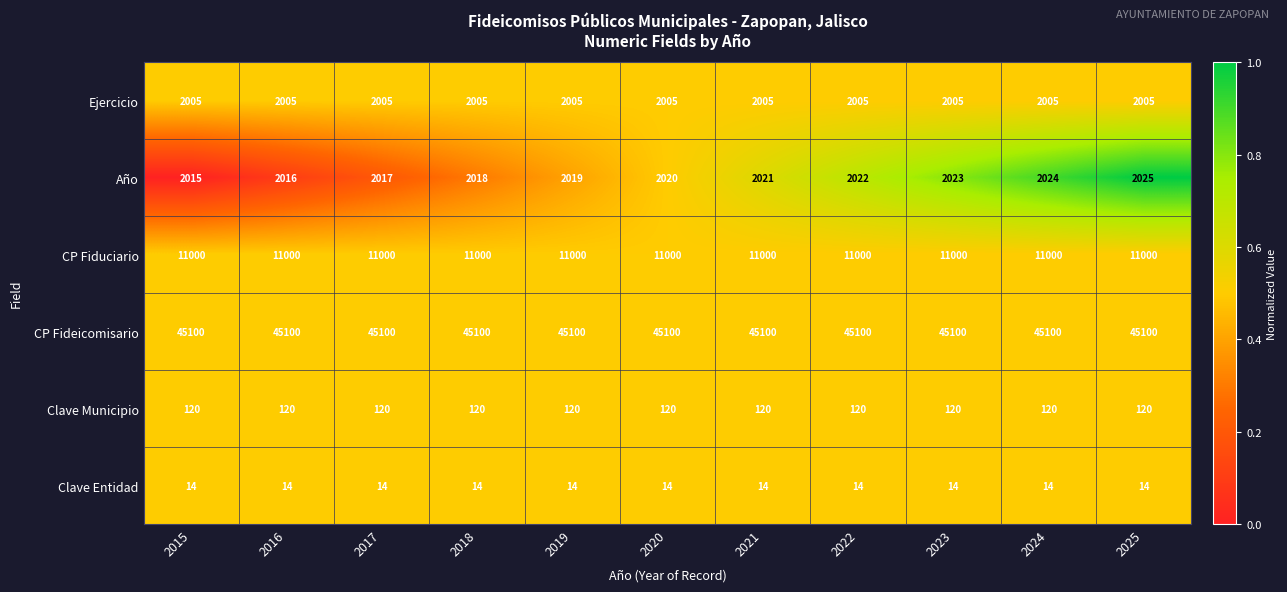

What is the spread (max minus min) of values at 2016?

45086